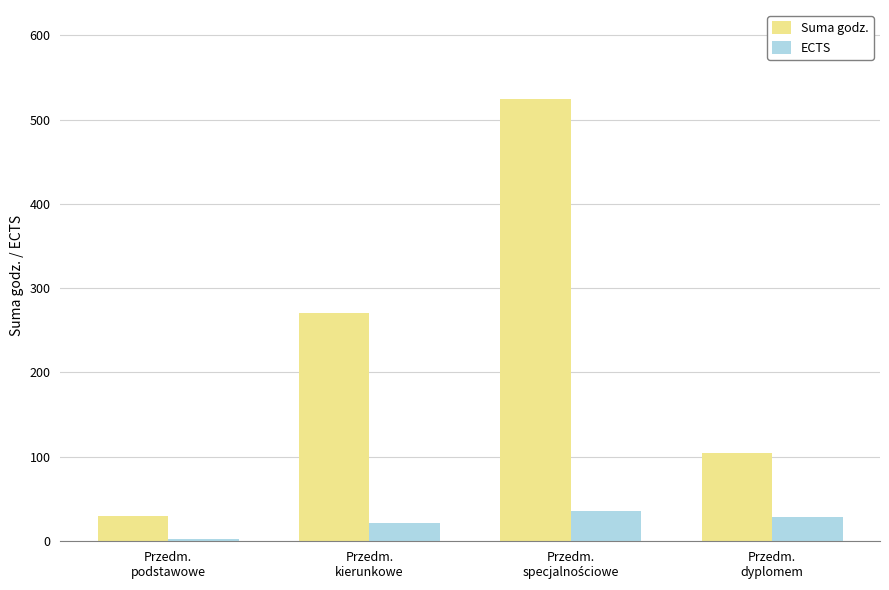

What is the smallest value displayed?

3